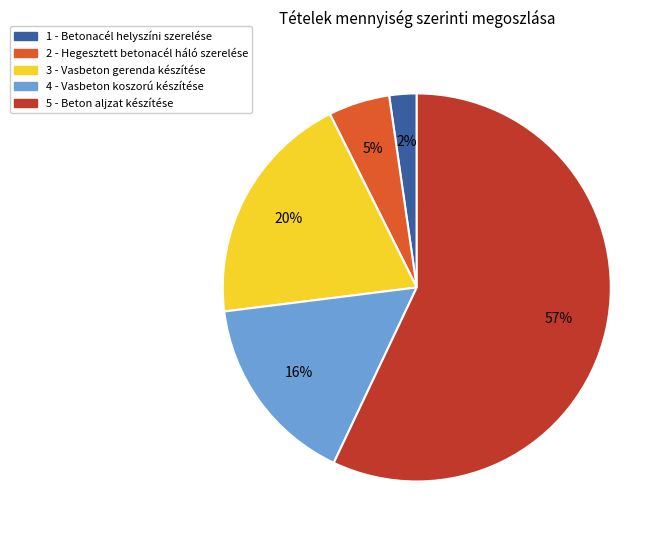

Is the sum of 2 - Hegesztett betonacél háló szerelése and 4 - Vasbeton koszorú készítése greater than half?

No